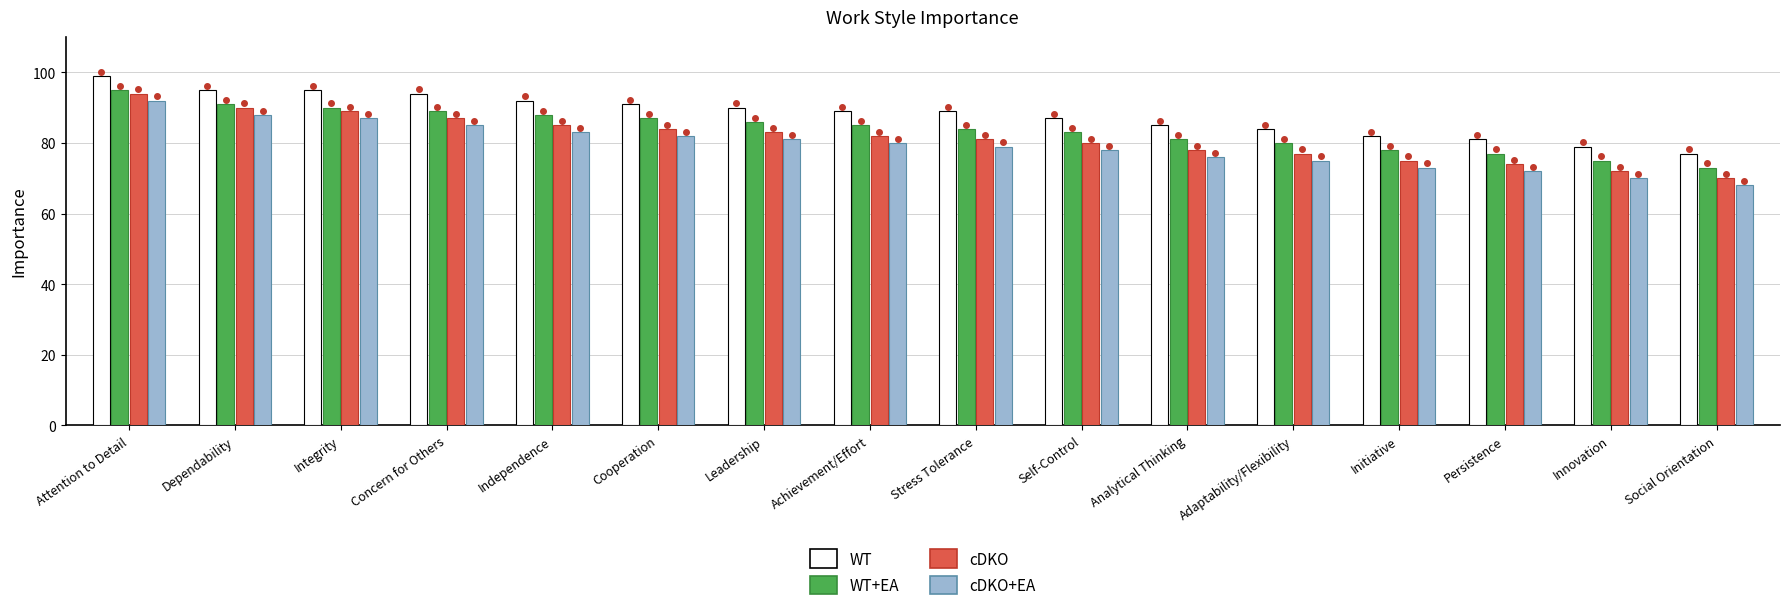

What position from the left is Initiative?

13